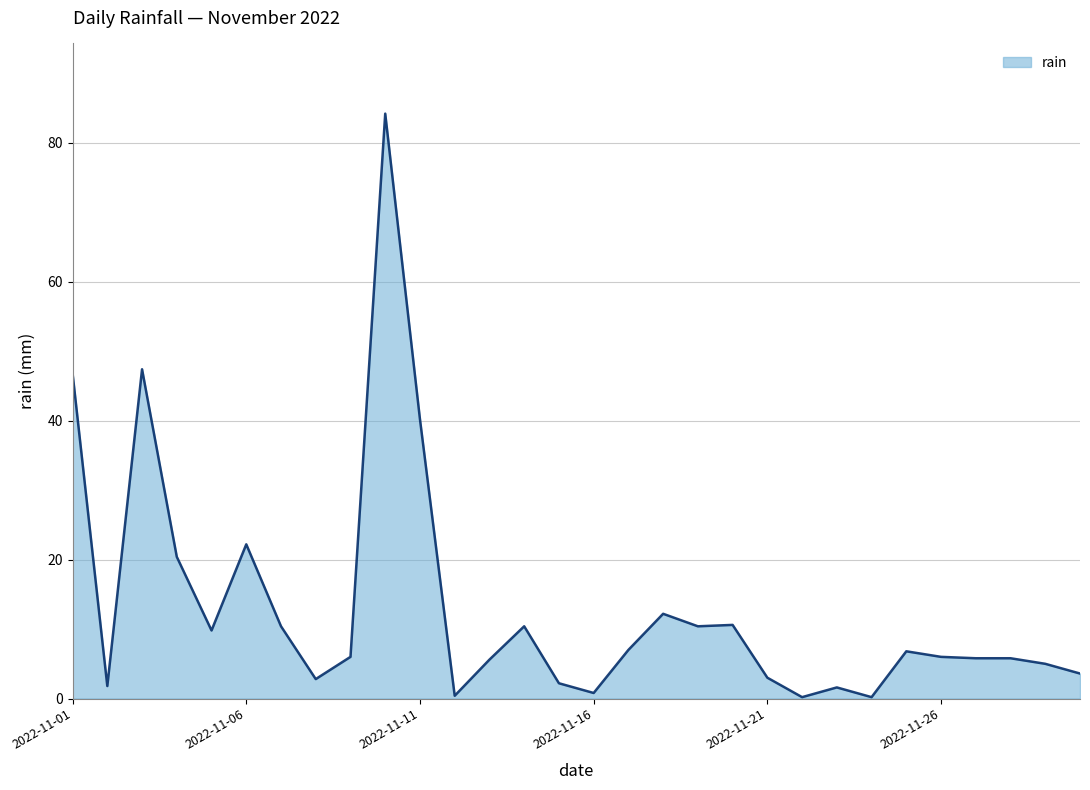

Reading left to right, what are all the values shown in this chart?

46.8	1.8	47.4	20.4	9.8	22.2	10.4	2.8	6.0	84.2	40.2	0.4	5.6	10.4	2.2	0.8	7.0	12.2	10.4	10.6	3.0	0.2	1.6	0.2	6.8	6.0	5.8	5.8	5.0	3.6